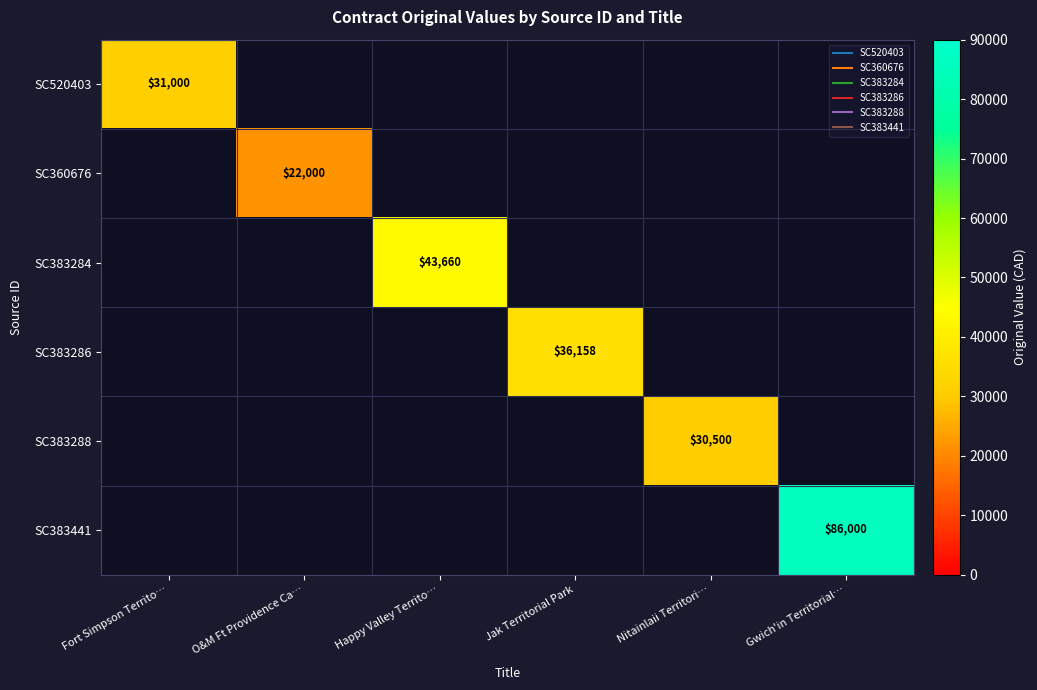

Is the value of SC383288 at O&M Ft Providence Ca… greater than the value of SC383441 at Gwich'in Territorial…?

No